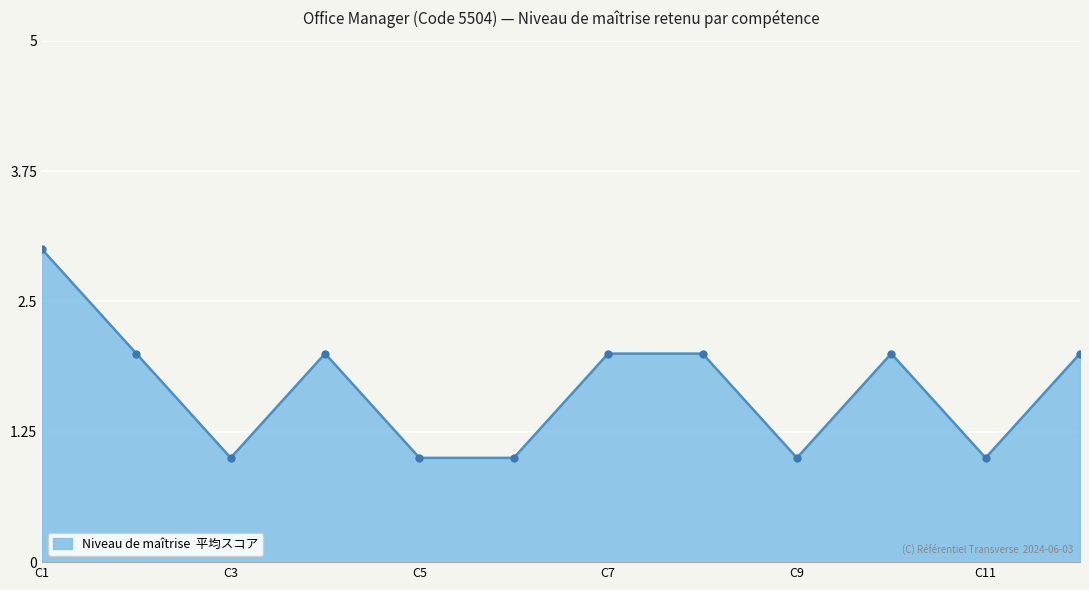

What is the maximum value shown in the chart?

3